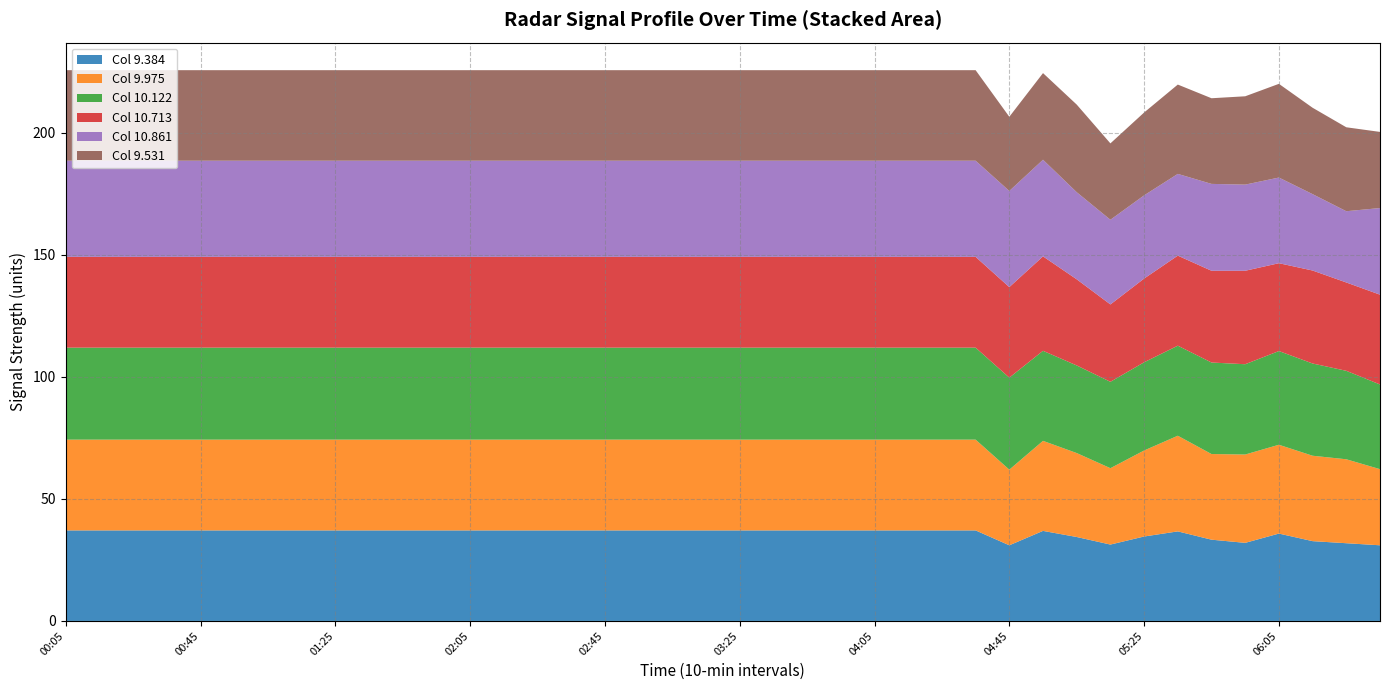

Does the chart have visible grid lines?

Yes